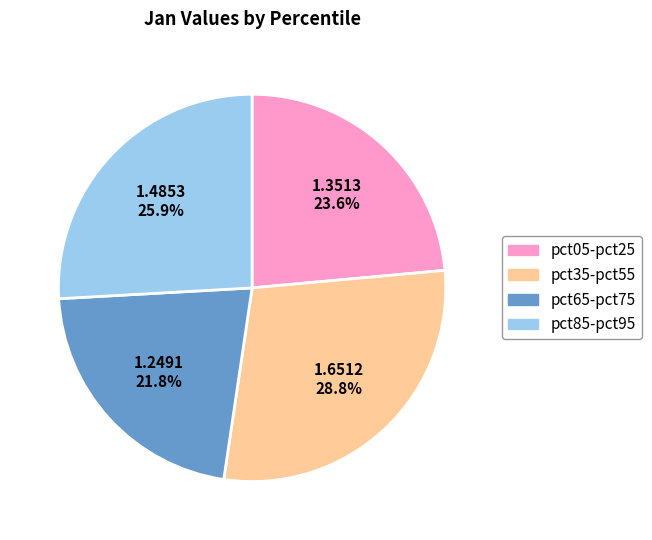

Is there any slice that represents more than half of the pie?

No